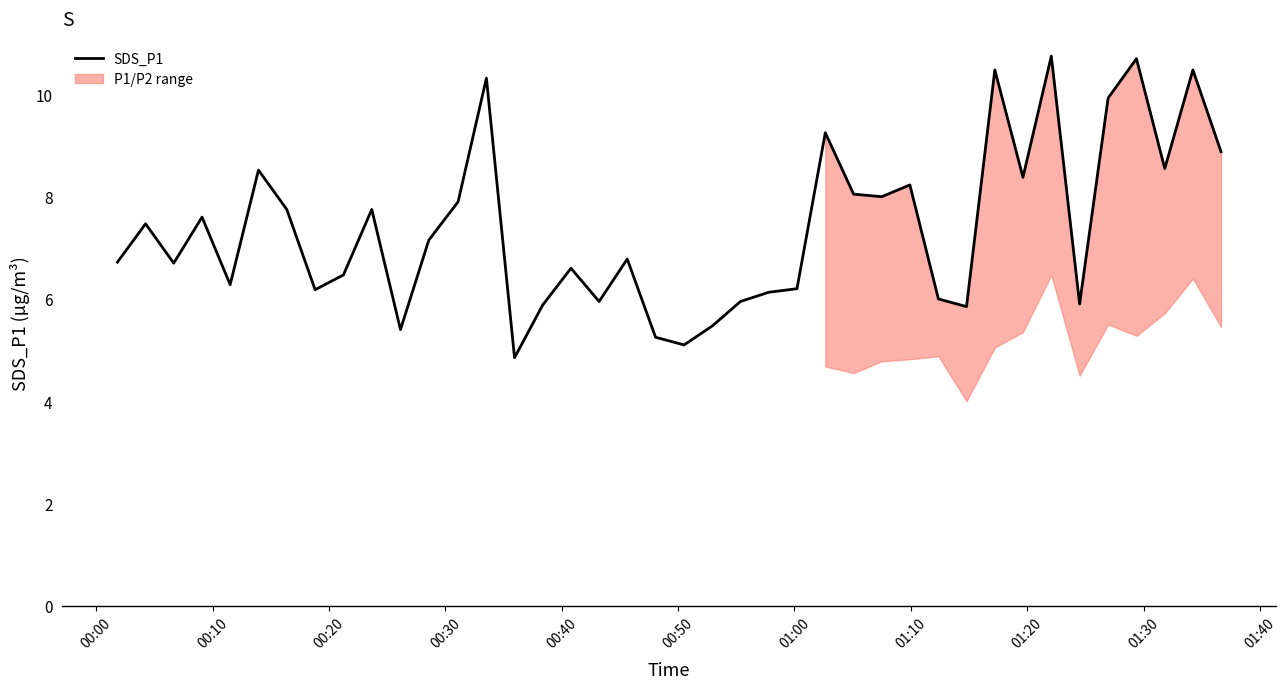

Reading left to right, transcribe all the data shown in this chart.

6.7	7.5	6.7	7.6	6.3	8.5	7.8	6.2	6.5	7.8	5.4	7.2	7.9	10.3	4.8	5.9	6.6	6.0	6.8	5.2	5.1	5.5	6.0	6.1	6.2	9.2	8.1	8.0	8.2	6.0	5.8	10.5	8.4	10.8	5.9	9.9	10.7	8.6	10.5	8.9